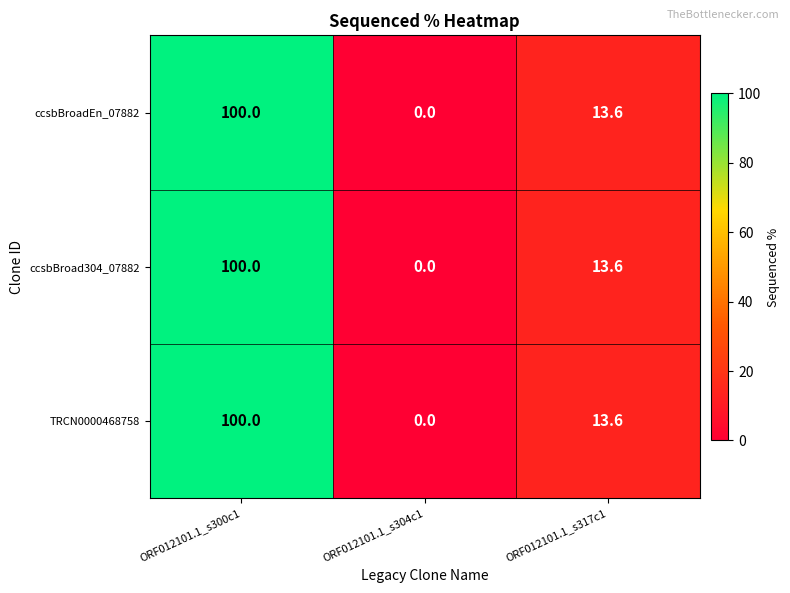

How many distinct data groups are displayed?

3